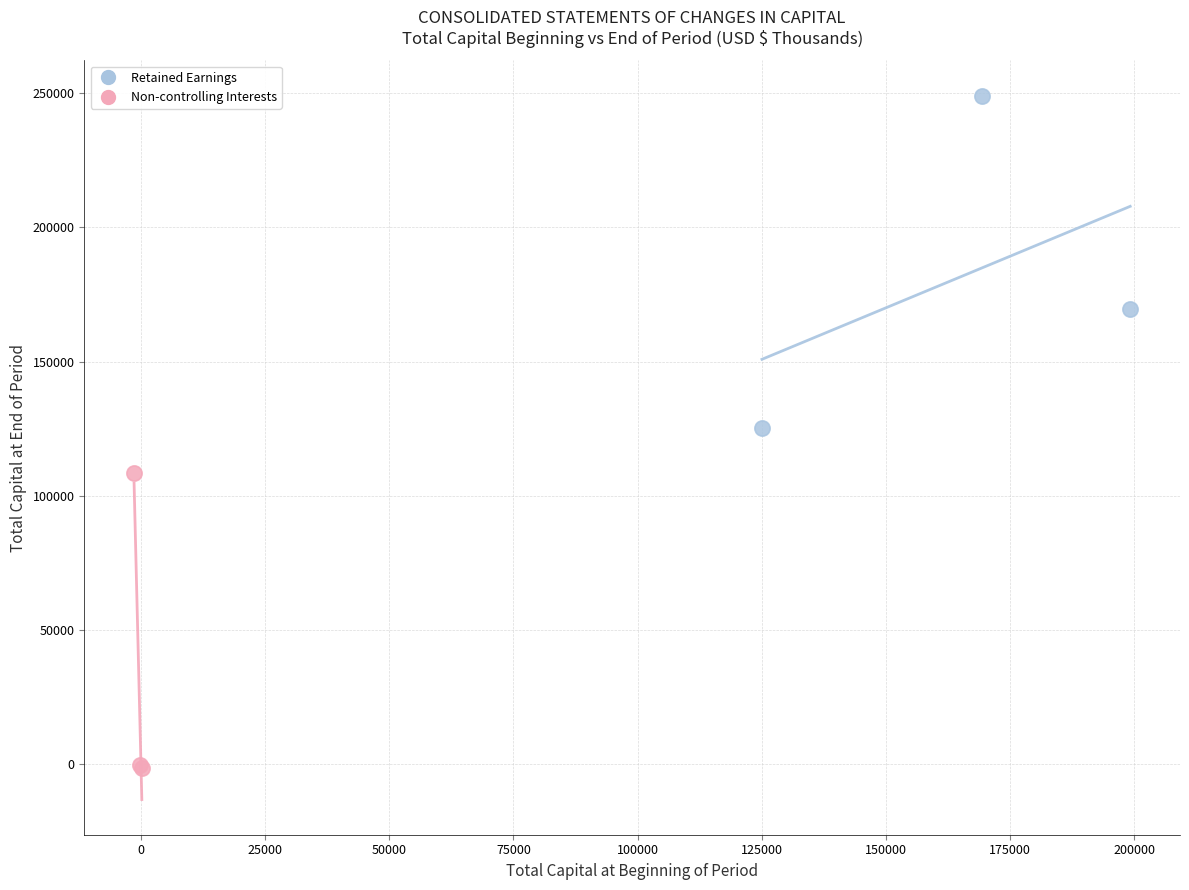

Which series reaches the maximum Y coordinate?

Retained Earnings